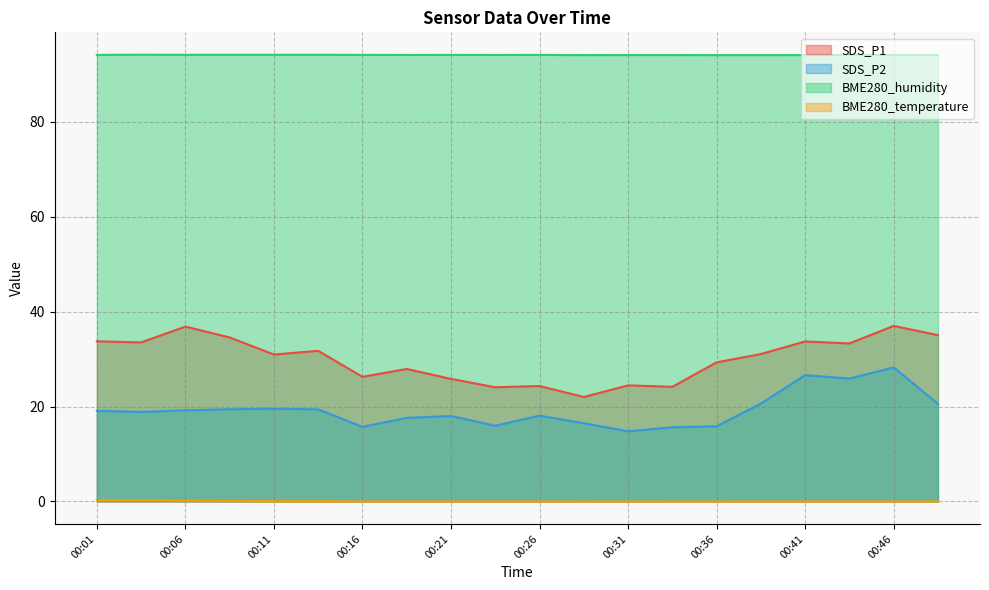

What is the value of the BME280_humidity point at the 7th from the left?

94.1